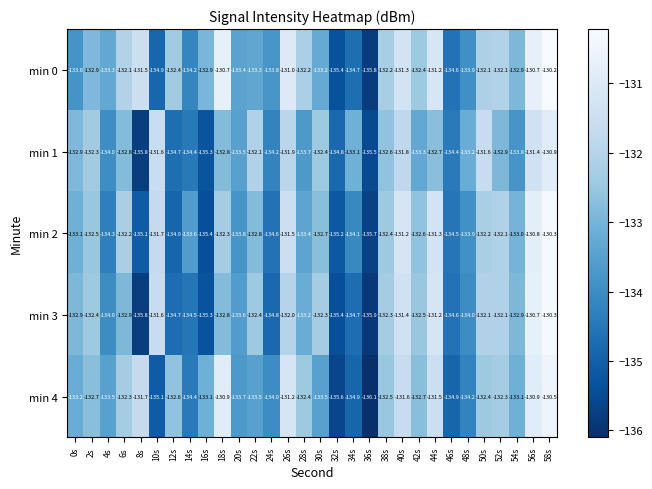

Which category has the lowest value across all series?

36s